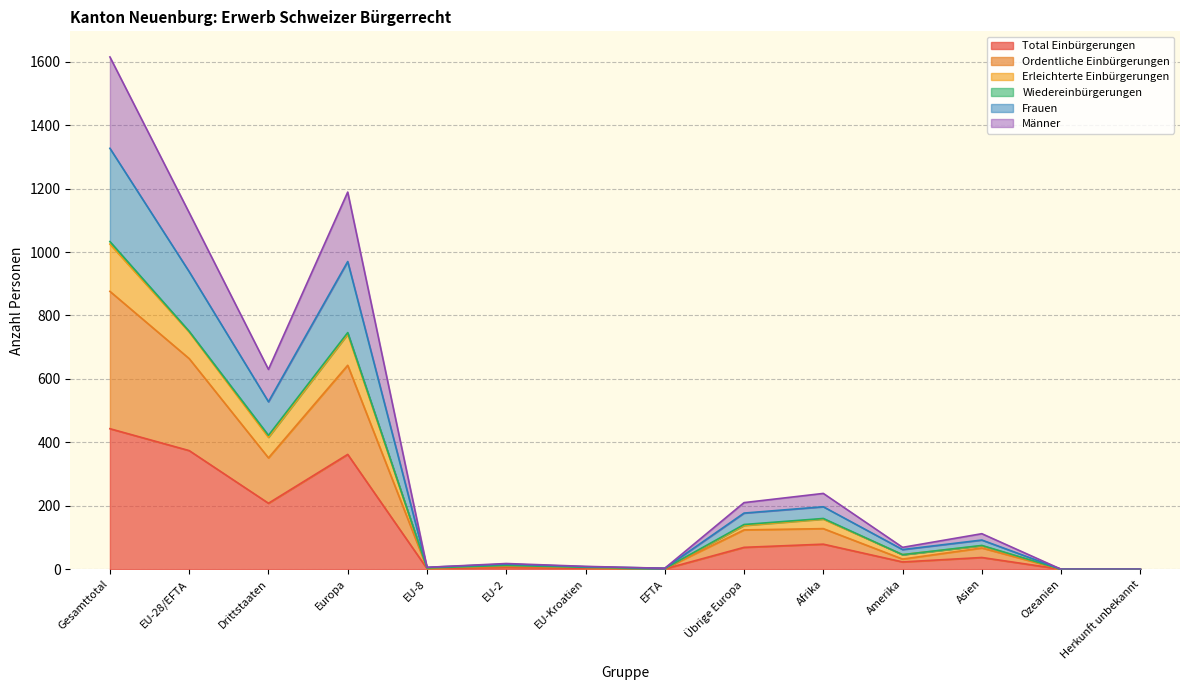

Where is the first local minimum for Ordentliche Einbürgerungen?

Drittstaaten